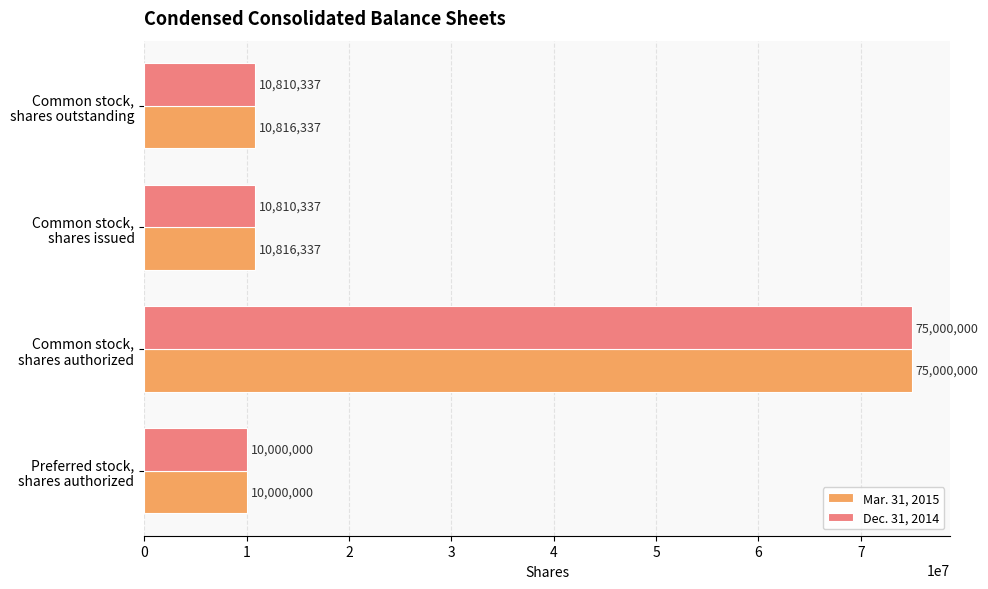

Which label corresponds to the largest value in the chart?

Common stock,
shares authorized